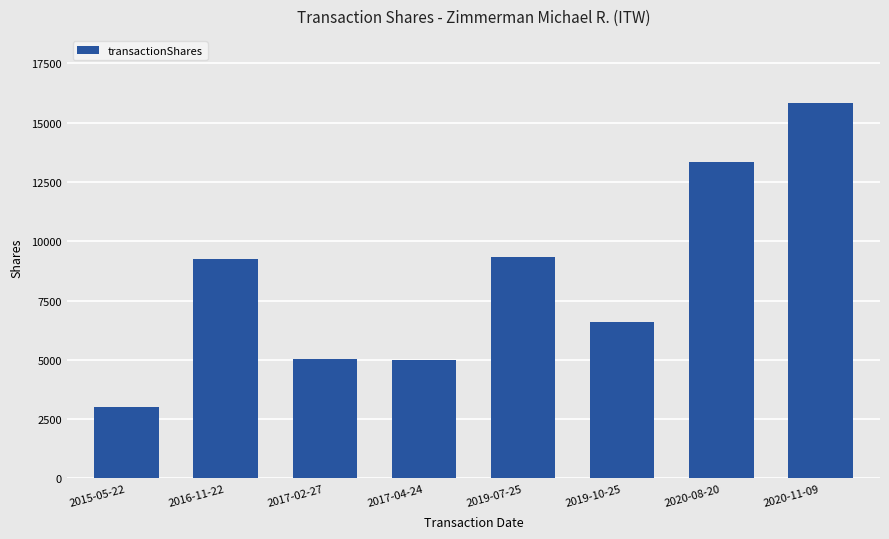

What is the minimum value shown in the chart?

3000